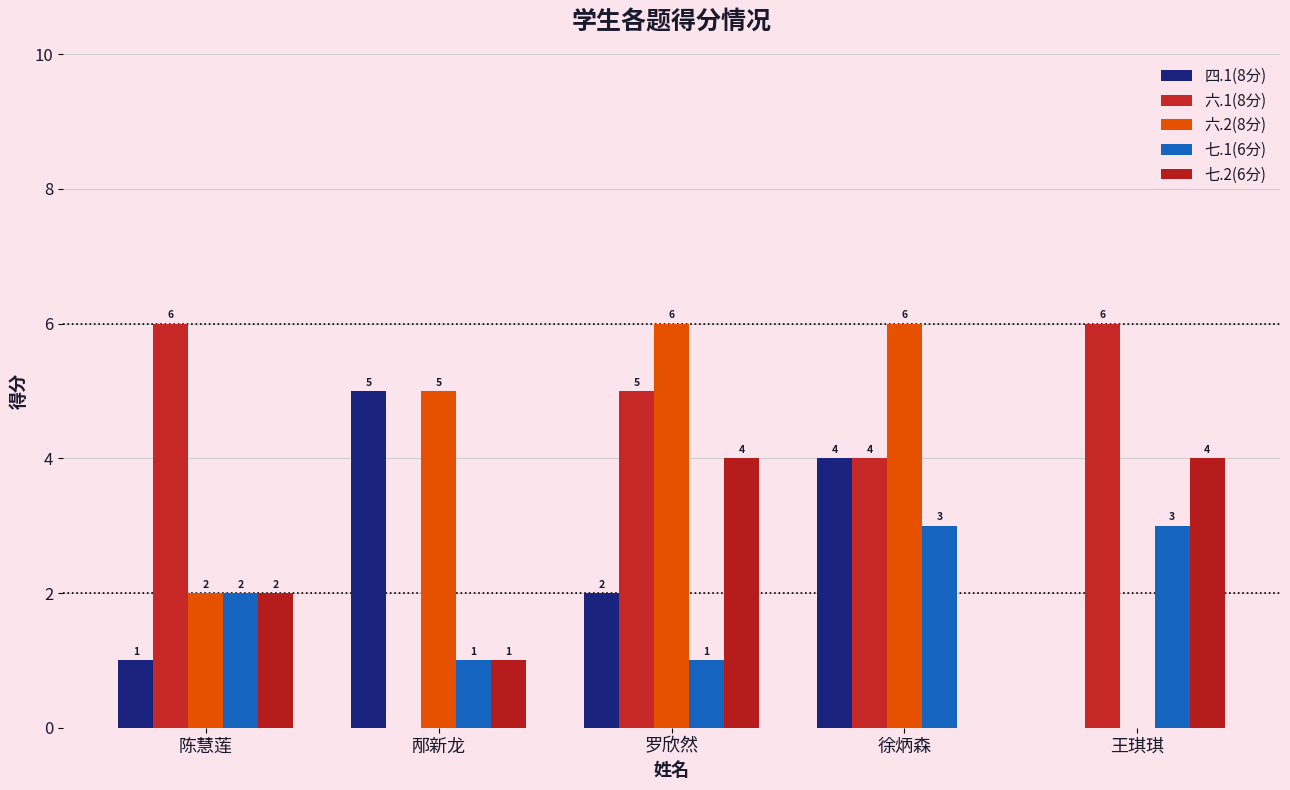

How many values in 七.2(6分) are above zero?

4